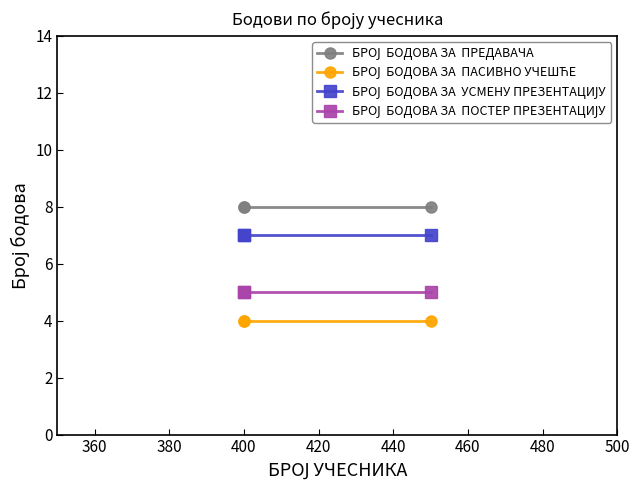

What is the value of the БРОЈ  БОДОВА ЗА  ПОСТЕР ПРЕЗЕНТАЦИЈУ point at the 2nd from the left?

5